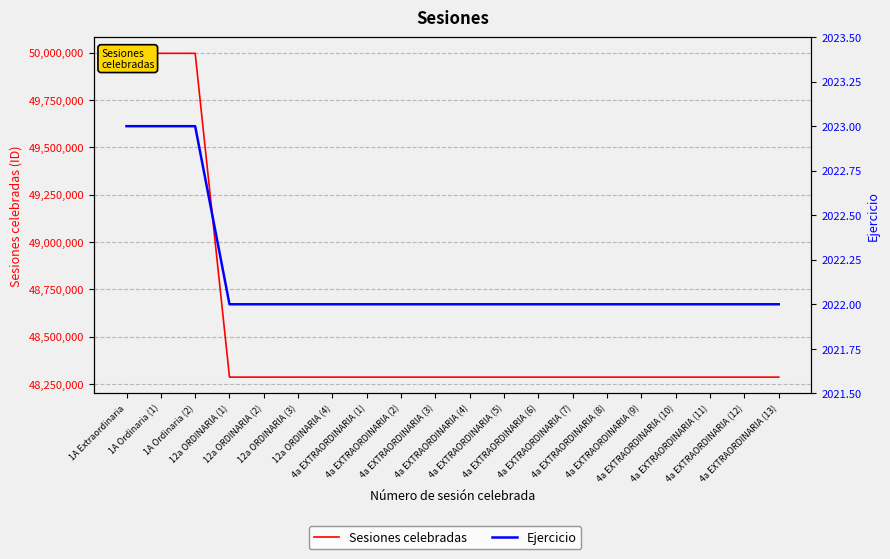

What is the difference between the second highest and second lowest values in the Sesiones celebradas series?

1710048